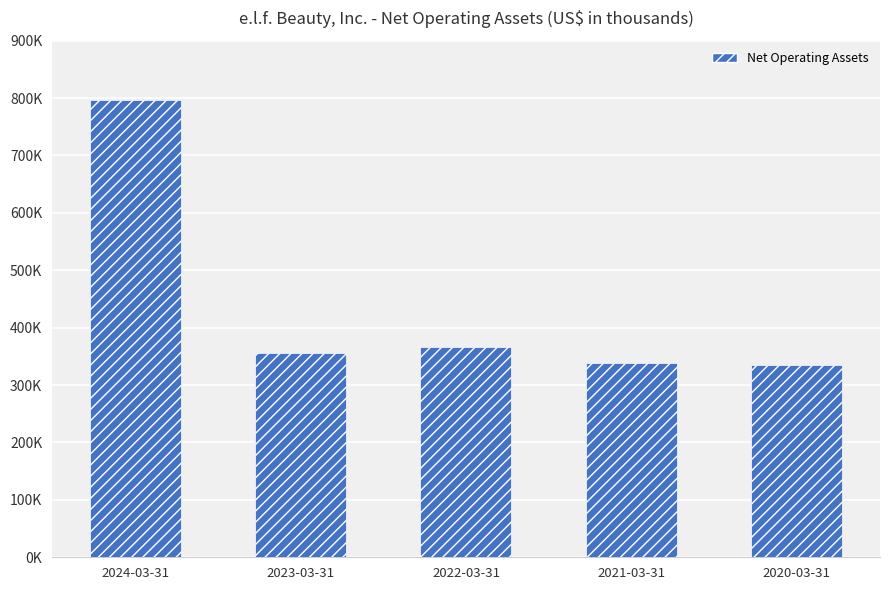

Does the chart contain any negative values?

No